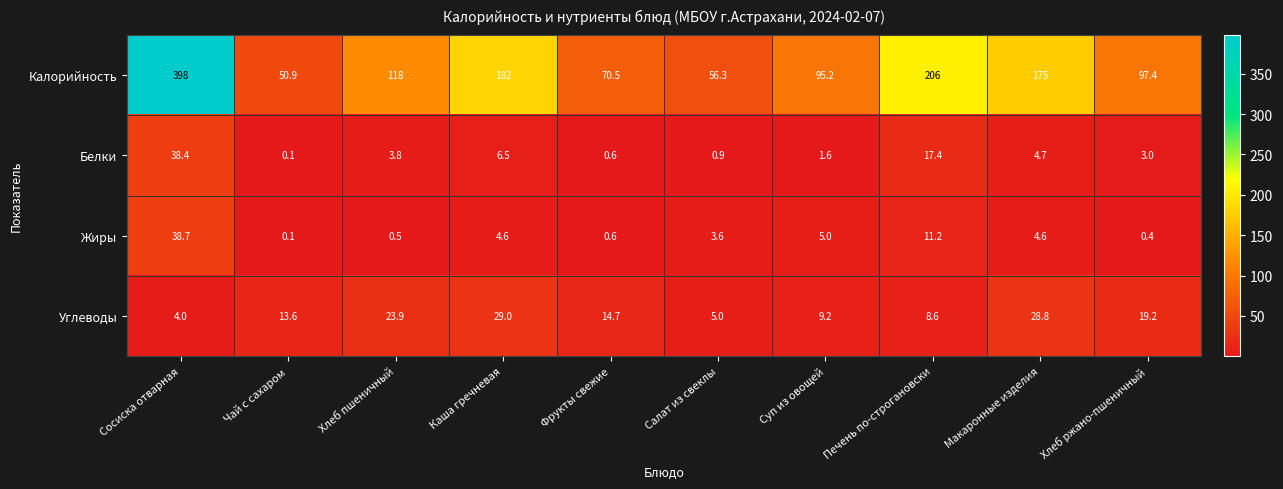

At which label does Жиры first exceed 4?

Сосиска отварная